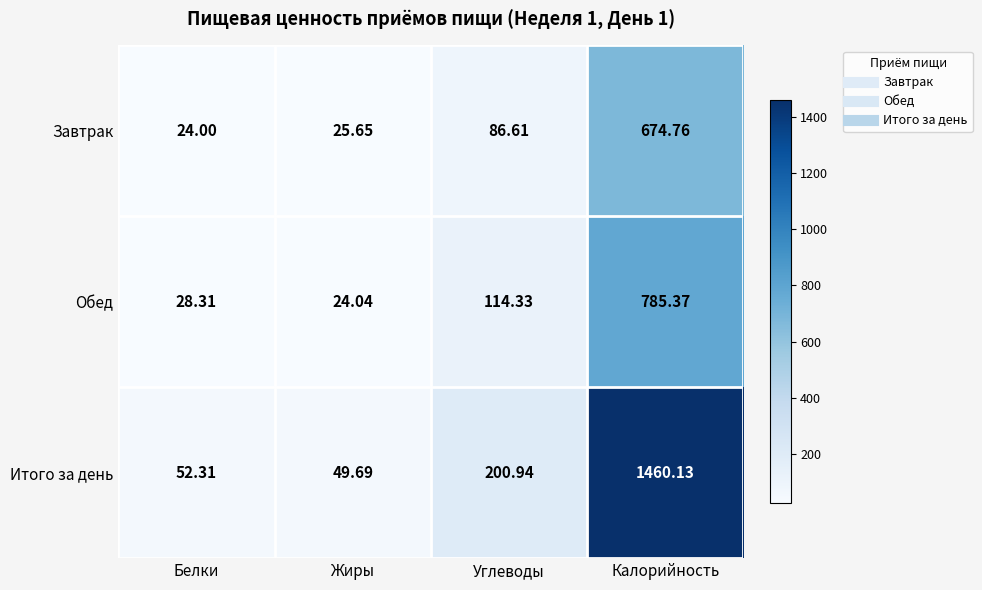

Where does the Итого за день series first go above 200?

Углеводы